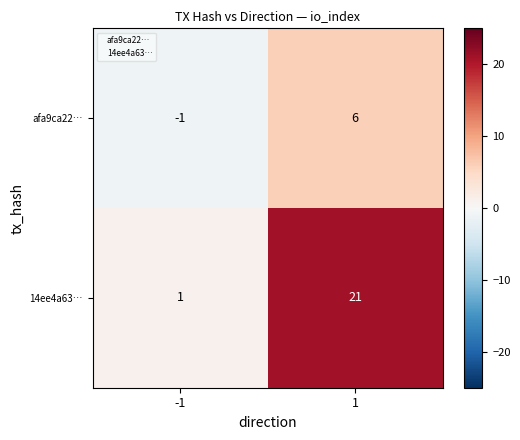

How many values in afa9ca22… are below zero?

1